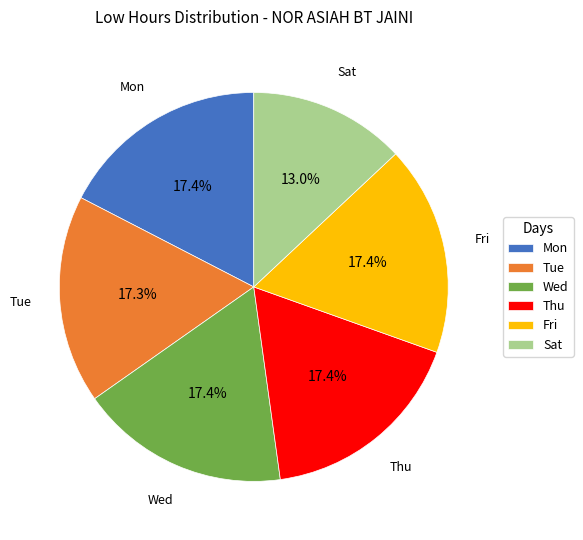

Which category has the smallest portion of the pie?

Sat